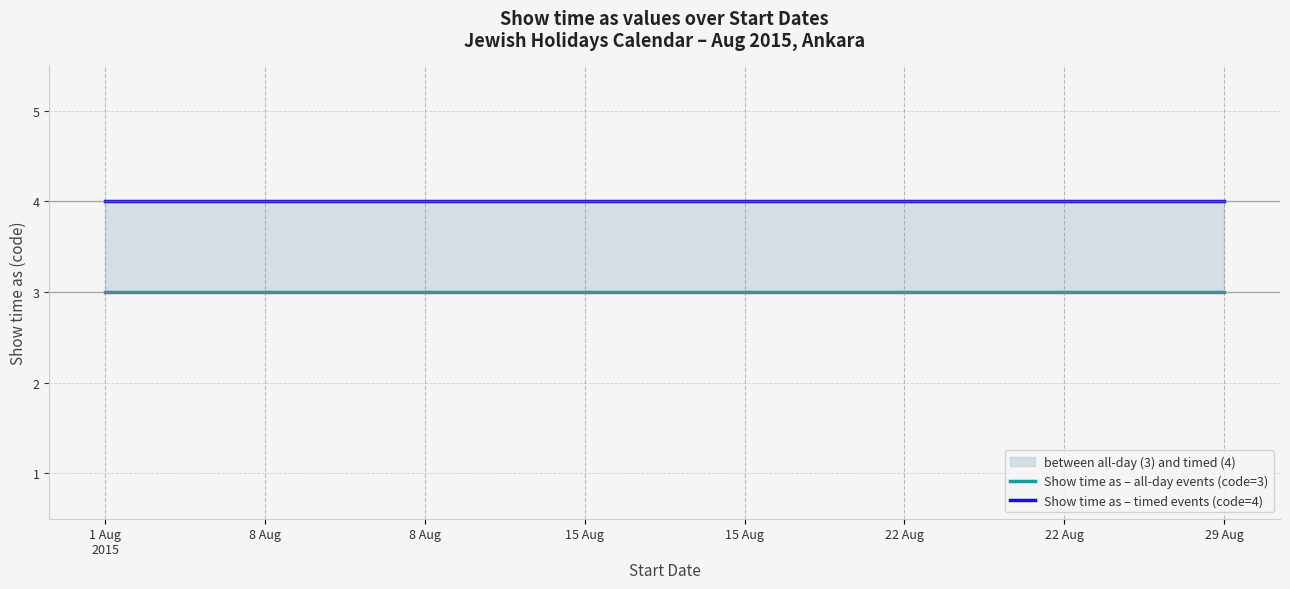

At which label does Show time as – timed events (code=4) reach its minimum?

1 Aug
2015